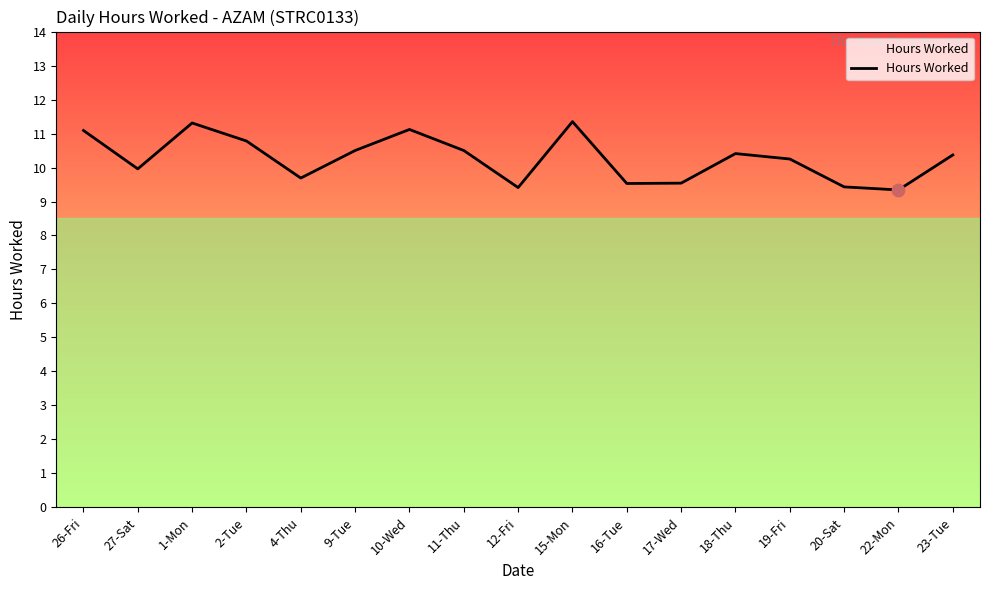

Approximately how many times larger is the value at 18-Thu compared to 16-Tue?

1.1